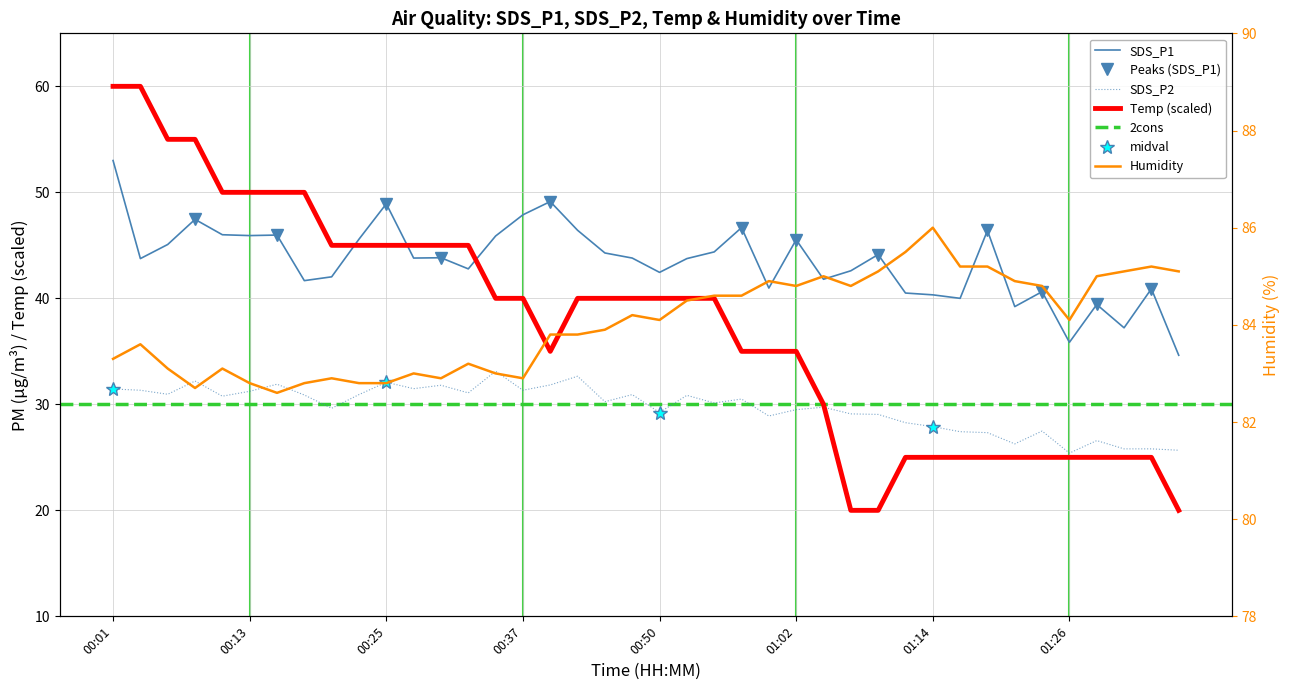

True or false: Humidity and SDS_P2 cross at least once.

False